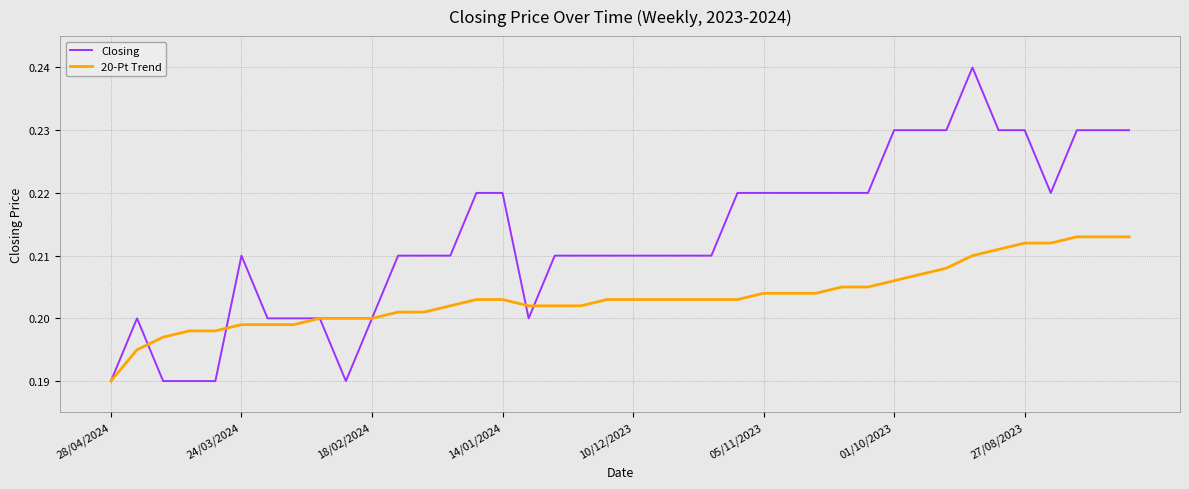

Which series has the widest spread of values?

Closing